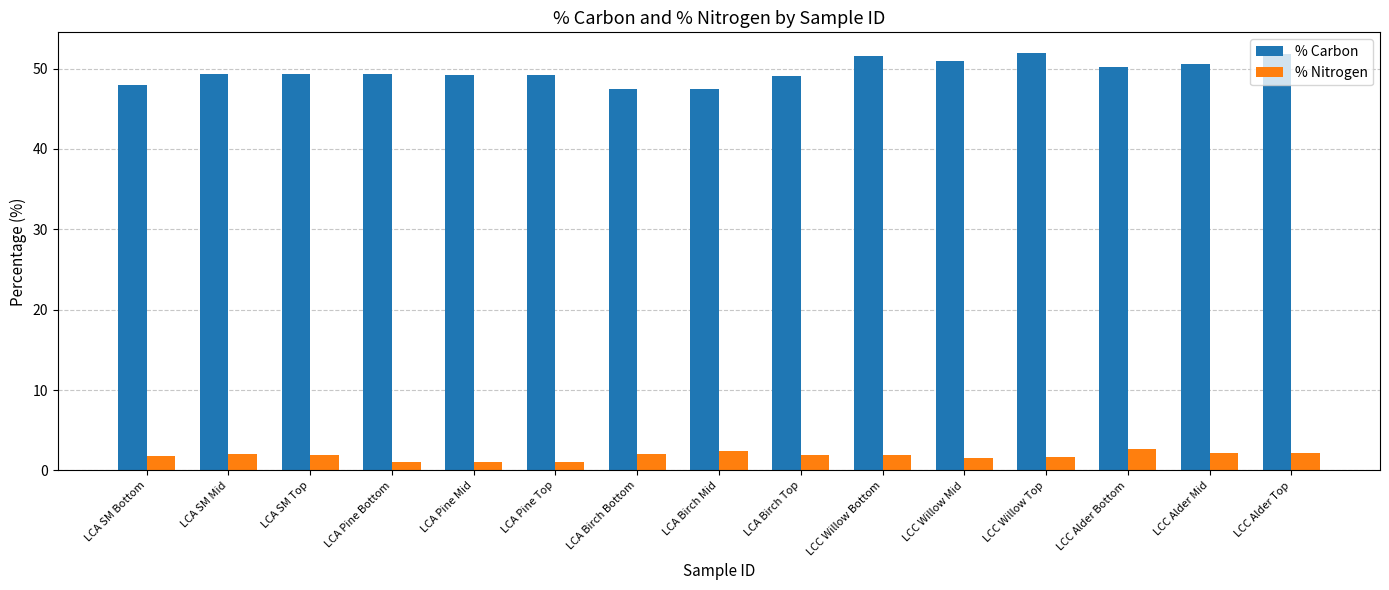

Is the value of % Nitrogen at LCA Birch Bottom greater than the value of % Carbon at LCC Alder Top?

No